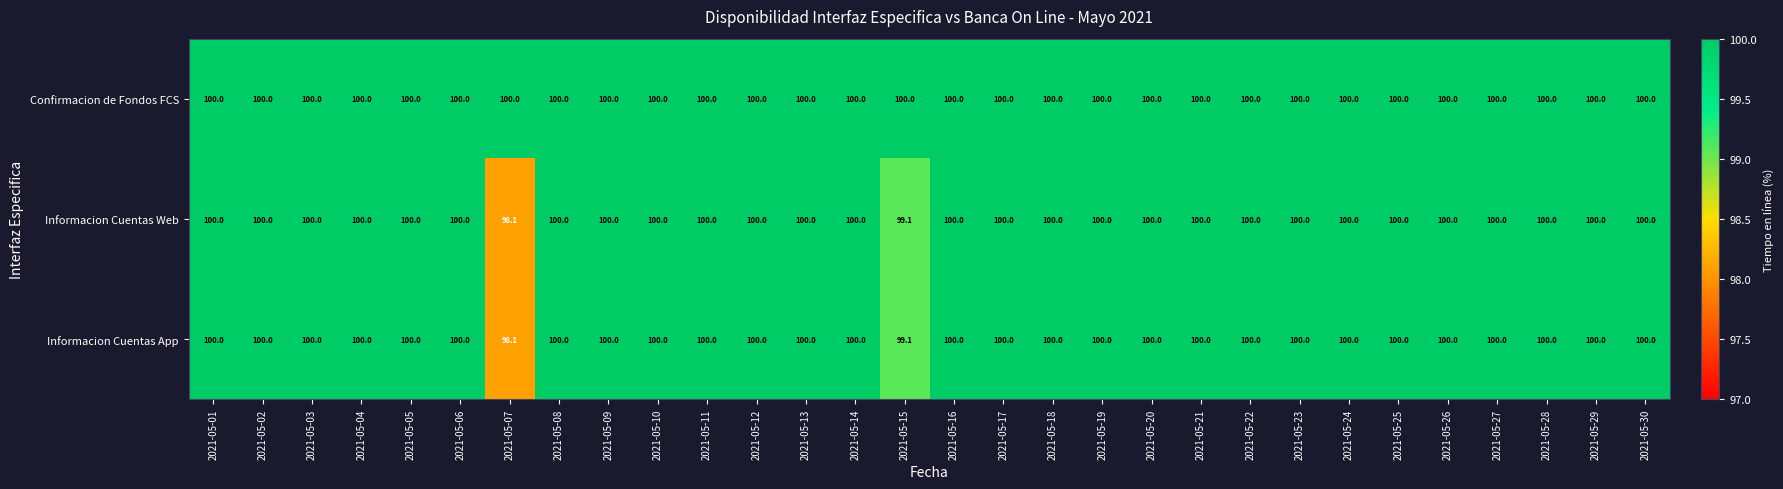

At which label is Informacion Cuentas App closest to 99?

2021-05-15